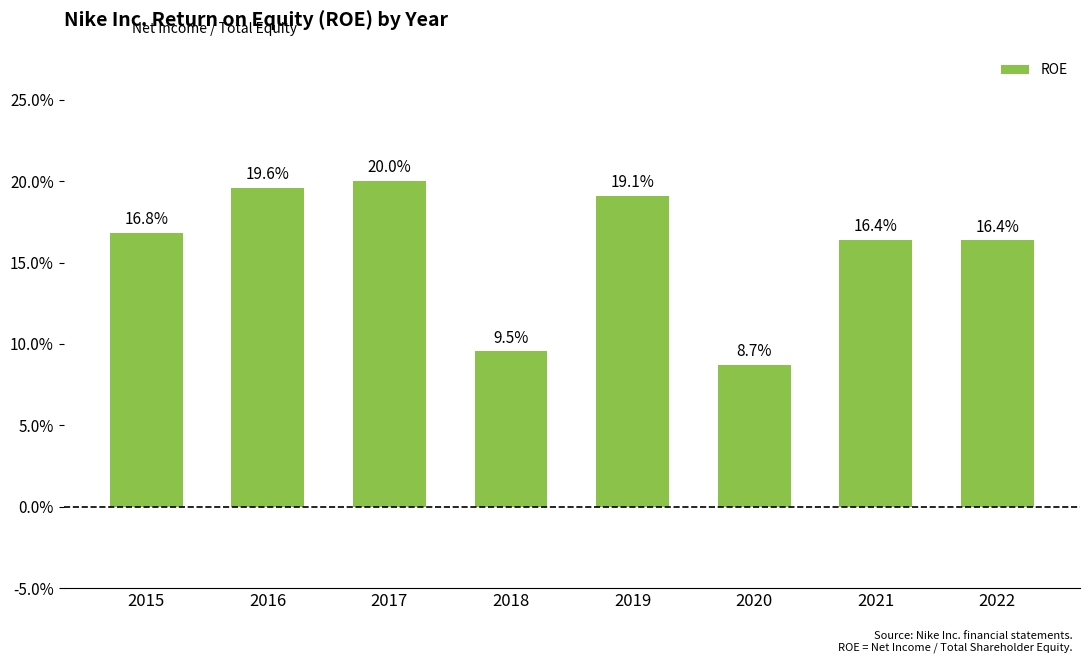

Does the chart contain any negative values?

No